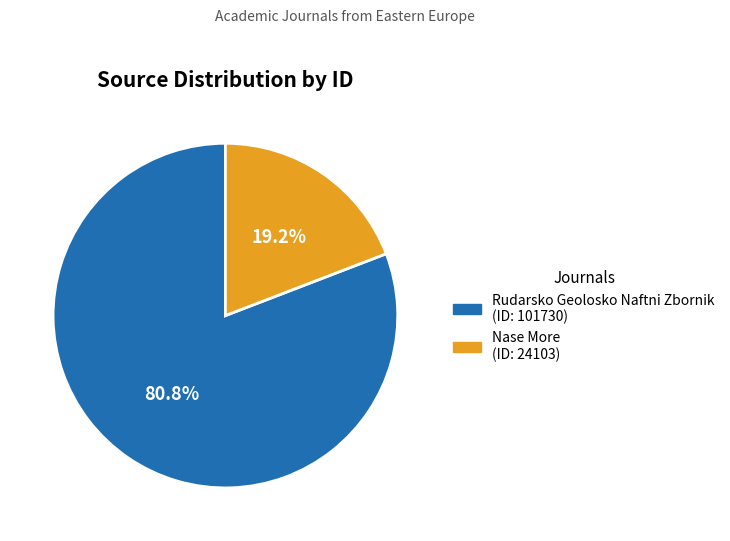

What percentage is the Nase More slice, to the nearest percent?

19%